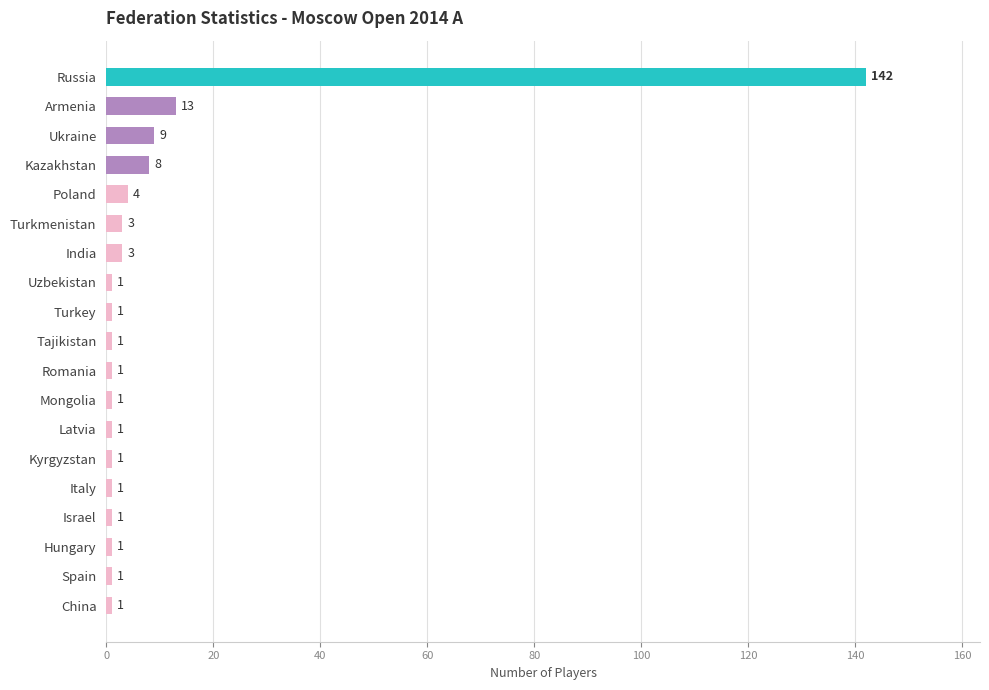

Reading bottom to top, list all the values displayed in this chart.

1	1	1	1	1	1	1	1	1	1	1	1	3	3	4	8	9	13	142